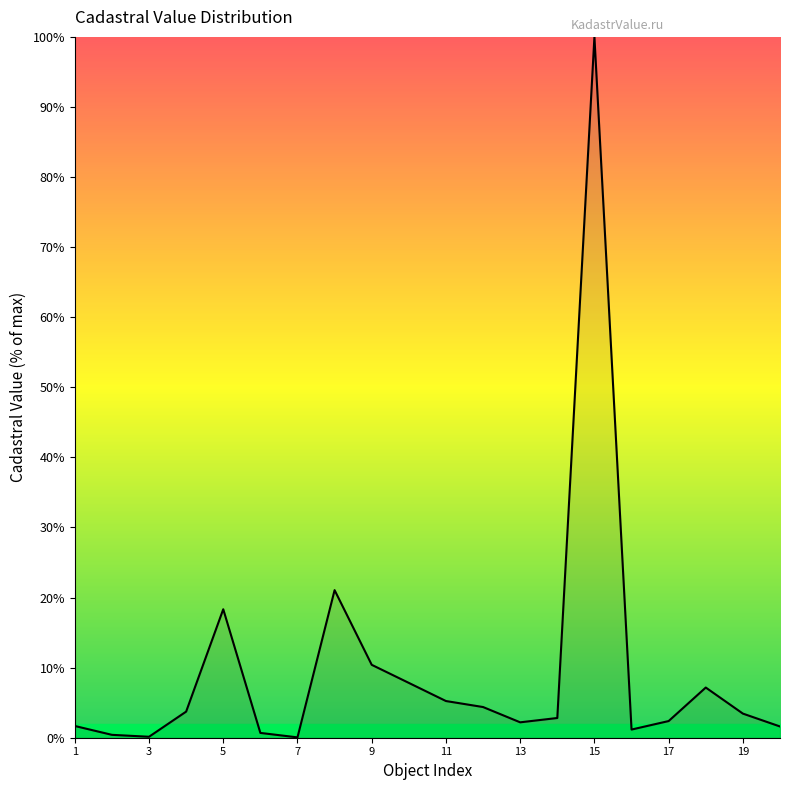

What is the difference between the maximum and minimum values?

100.0